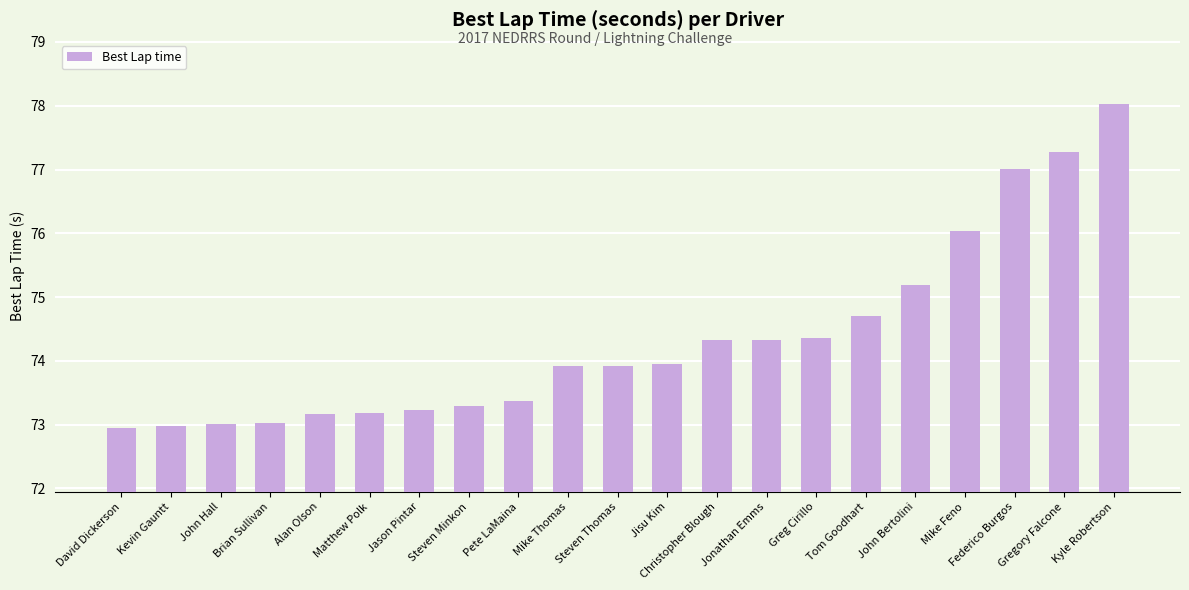

True or false: the data shows 73.9 at Jisu Kim.

True